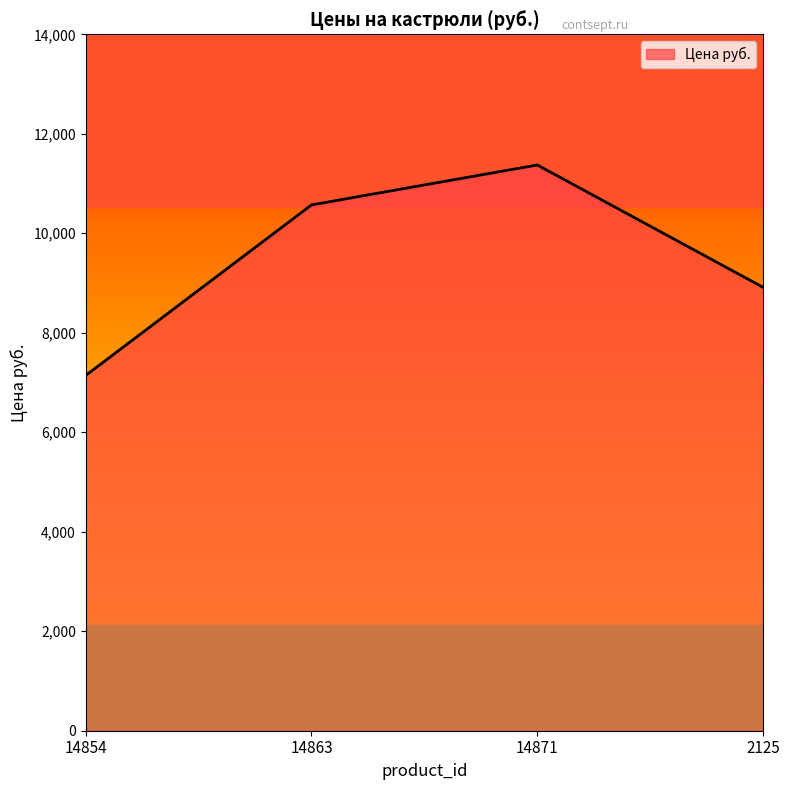

What is the average value?

9499